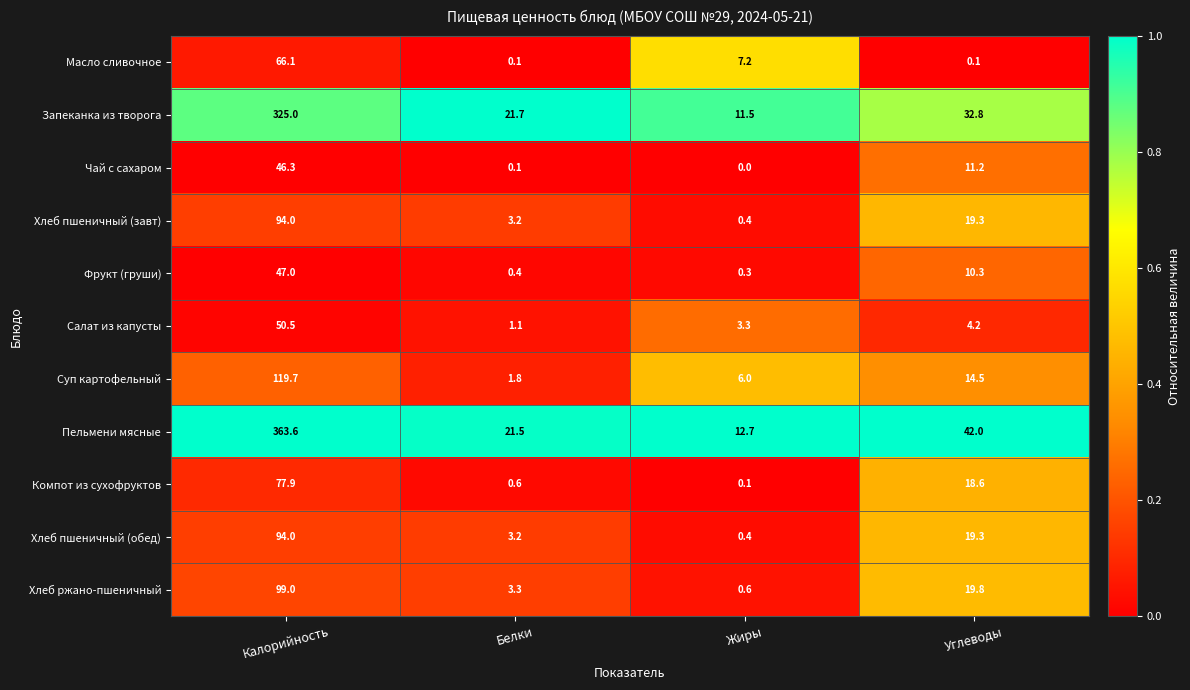

What is the difference between the second highest and second lowest values in the Запеканка из творога series?

11.1